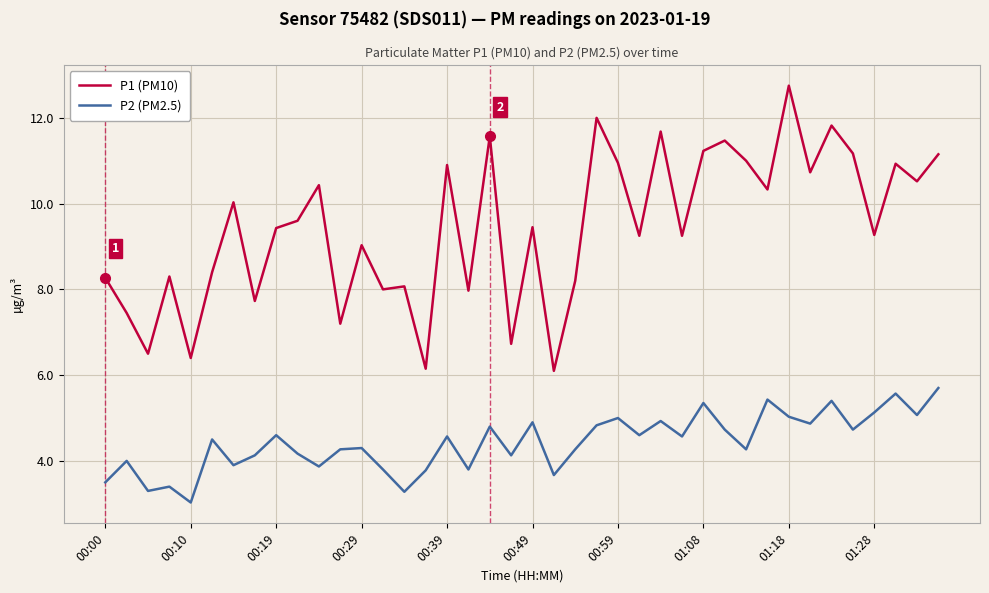

What is the smallest value displayed?

3.0